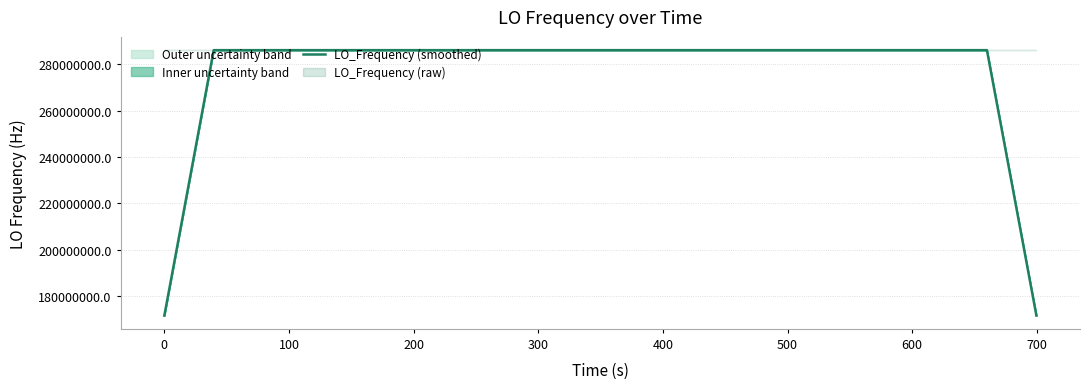

True or false: the data has more than 2 interior local peaks.

True